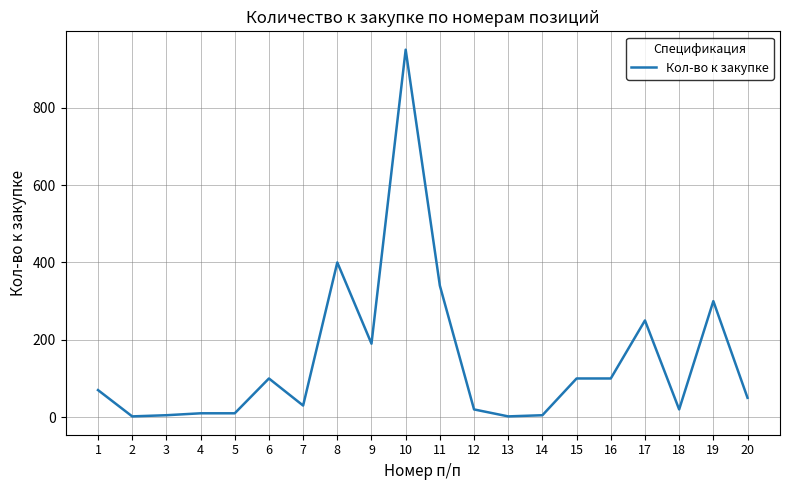

True or false: the data shows 70 at 1.

True